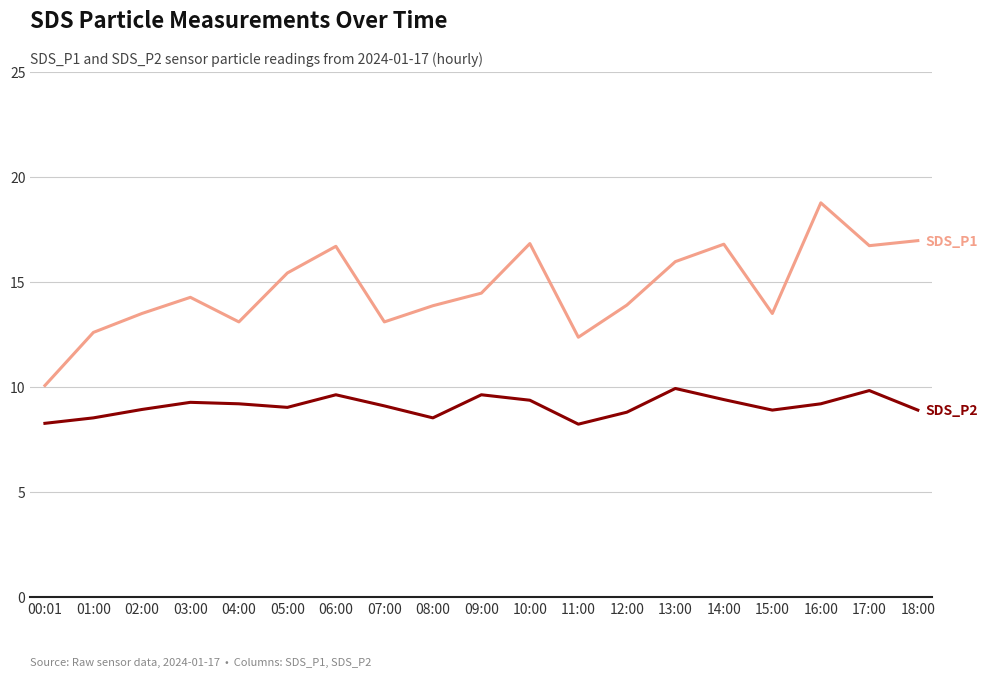

What is the minimum value shown in the chart?

8.2